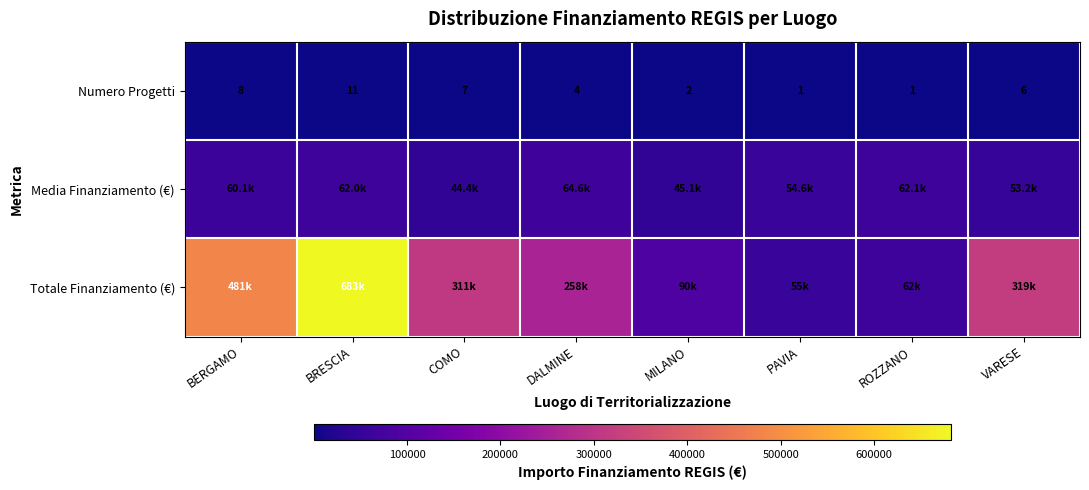

Where is Numero Progetti nearest to the value 6?

VARESE